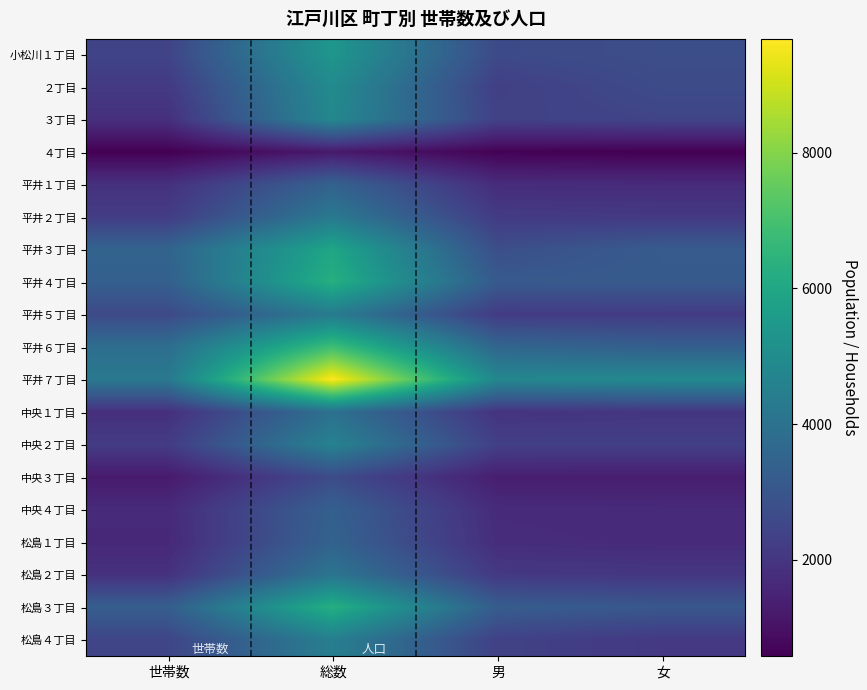

Reading left to right, what are all the values shown in this chart?

小松川１丁目: 世帯数=2435	総数=5378	男=2621	女=2757
２丁目: 世帯数=2115	総数=4942	男=2283	女=2659
３丁目: 世帯数=1834	総数=4821	男=2355	女=2466
４丁目: 世帯数=580	総数=1211	男=633	女=578
平井１丁目: 世帯数=1862	総数=3422	男=1723	女=1699
平井２丁目: 世帯数=2193	総数=4265	男=2161	女=2104
平井３丁目: 世帯数=3486	総数=5949	男=2761	女=3188
平井４丁目: 世帯数=3340	総数=6304	男=3150	女=3154
平井５丁目: 世帯数=2606	総数=4342	男=2168	女=2174
平井６丁目: 世帯数=3850	総数=6876	男=3556	女=3320
平井７丁目: 世帯数=4246	総数=9676	男=4801	女=4875
中央１丁目: 世帯数=1815	総数=3943	男=1932	女=2011
中央２丁目: 世帯数=2182	総数=4602	男=2302	女=2300
中央３丁目: 世帯数=1232	総数=2667	男=1342	女=1325
中央４丁目: 世帯数=1676	総数=3365	男=1700	女=1665
松島１丁目: 世帯数=1621	総数=3442	男=1753	女=1689
松島２丁目: 世帯数=1871	総数=4112	男=2087	女=2025
松島３丁目: 世帯数=3294	総数=6298	男=3247	女=3051
松島４丁目: 世帯数=2475	総数=4463	男=2360	女=2103